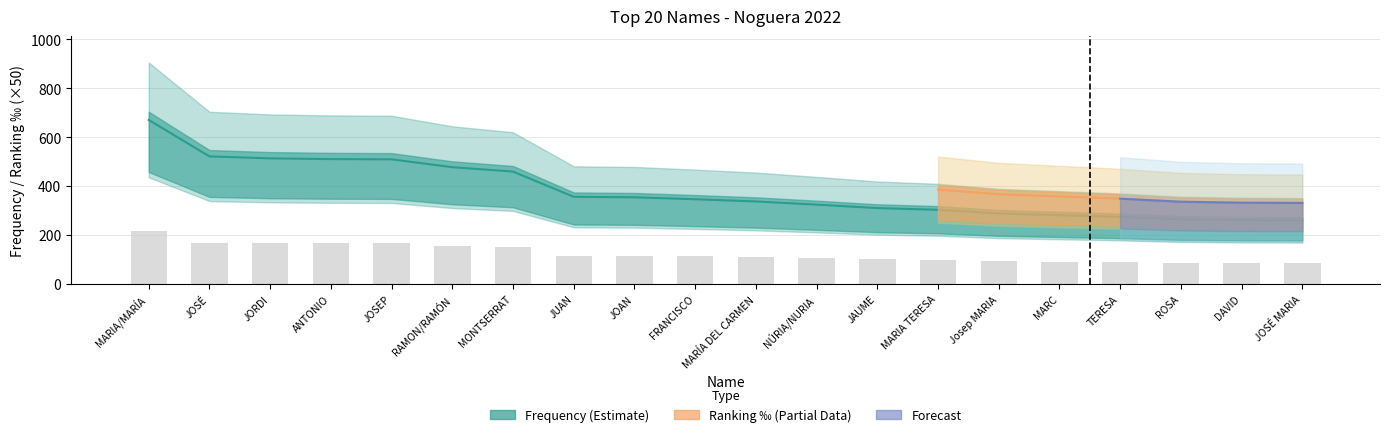

At how many categories does at least one series exceed 146?

20